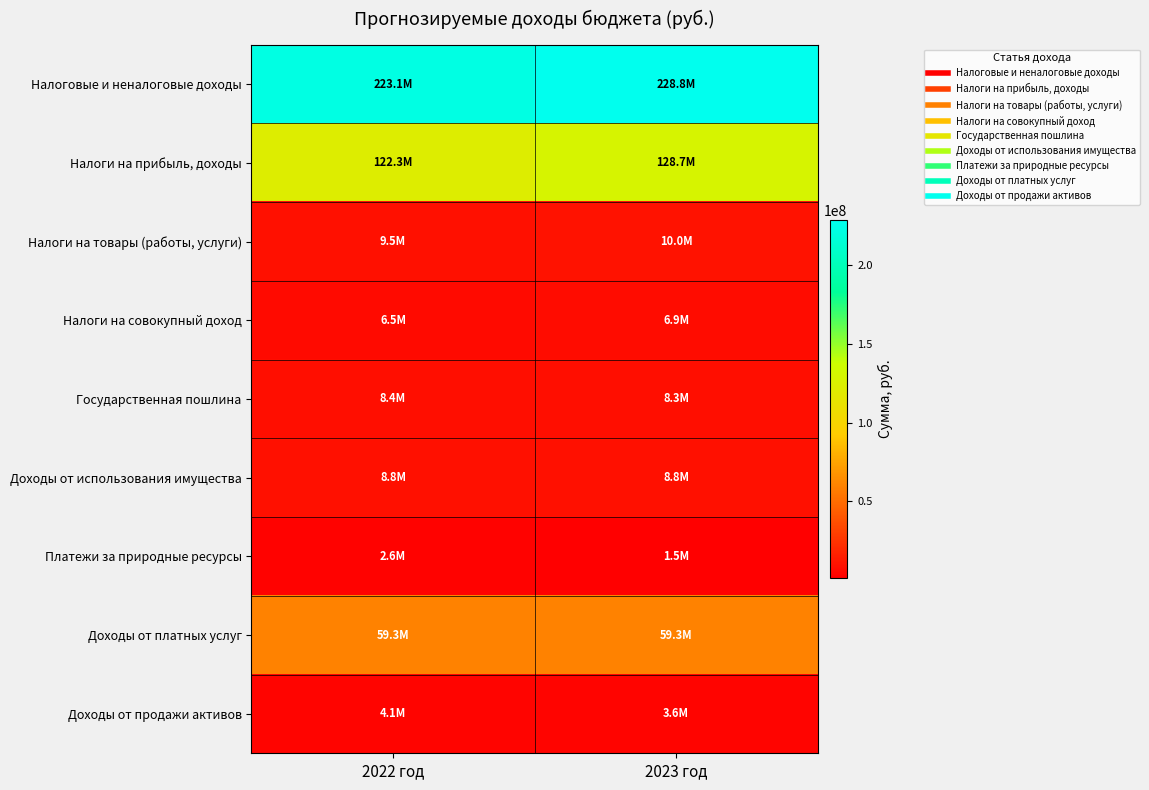

Reading left to right, what are all the values shown in this chart?

Налоговые и неналоговые доходы: 2022 год=223116930	2023 год=228781140
Налоги на прибыль, доходы: 2022 год=122329000	2023 год=128690000
Налоги на товары (работы, услуги): 2022 год=9483930	2023 год=9953140
Налоги на совокупный доход: 2022 год=6467000	2023 год=6912000
Государственная пошлина: 2022 год=8397000	2023 год=8331000
Доходы от использования имущества: 2022 год=8800000	2023 год=8840000
Платежи за природные ресурсы: 2022 год=2593000	2023 год=1503000
Доходы от платных услуг: 2022 год=59285000	2023 год=59290000
Доходы от продажи активов: 2022 год=4075000	2023 год=3575000